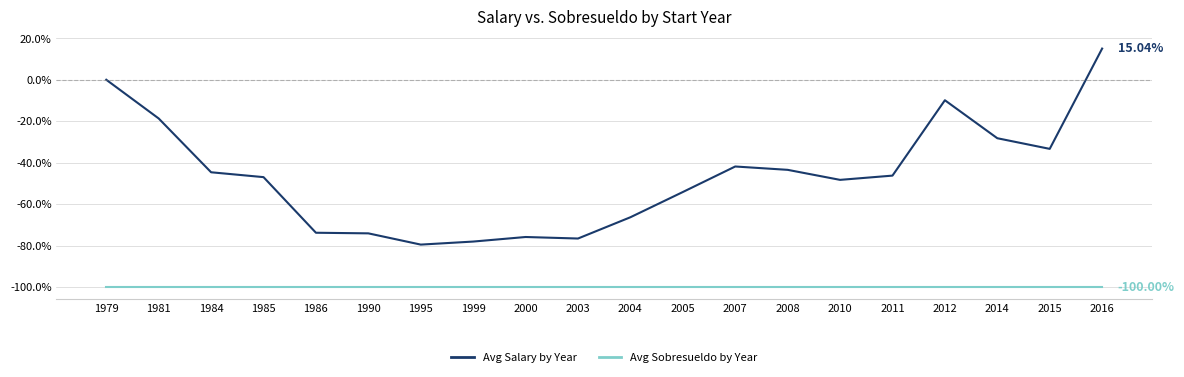

What is the spread (max minus min) of values at 2005?

45.9